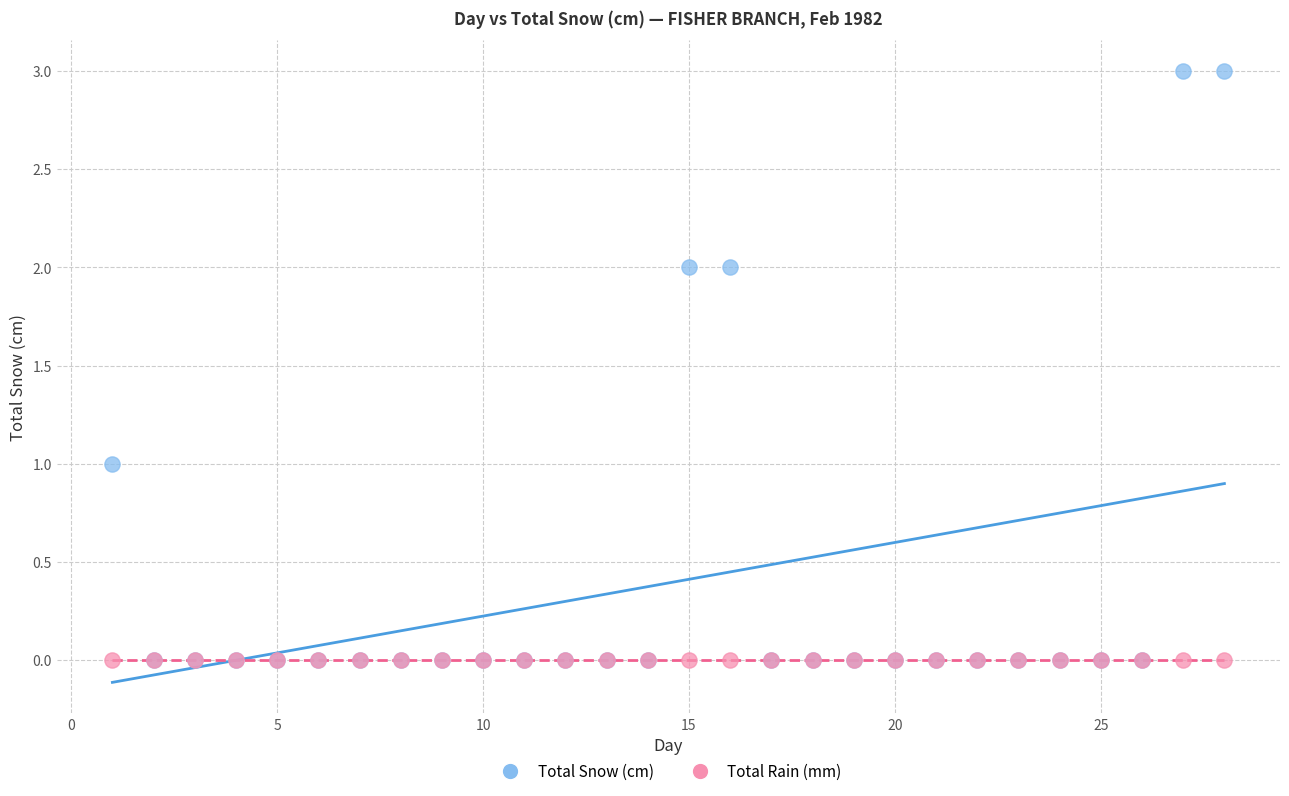

What are all the series names shown in the legend?

Total Snow (cm), Total Rain (mm)